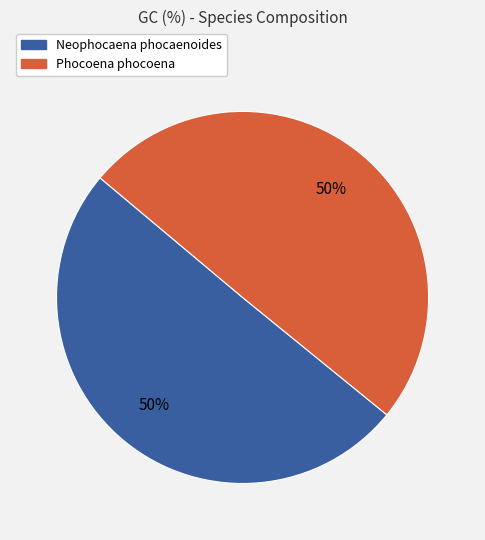

What percentage is the Neophocaena phocaenoides slice, to the nearest percent?

50%